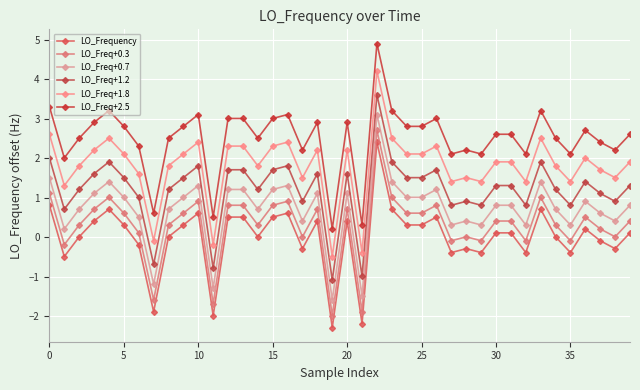

True or false: LO_Freq+0.7 has more than 1 points higher than both neighbors.

True